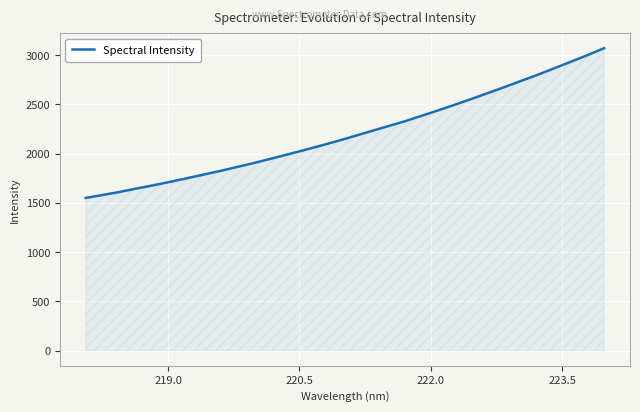

What is the greatest value displayed?

3070.5